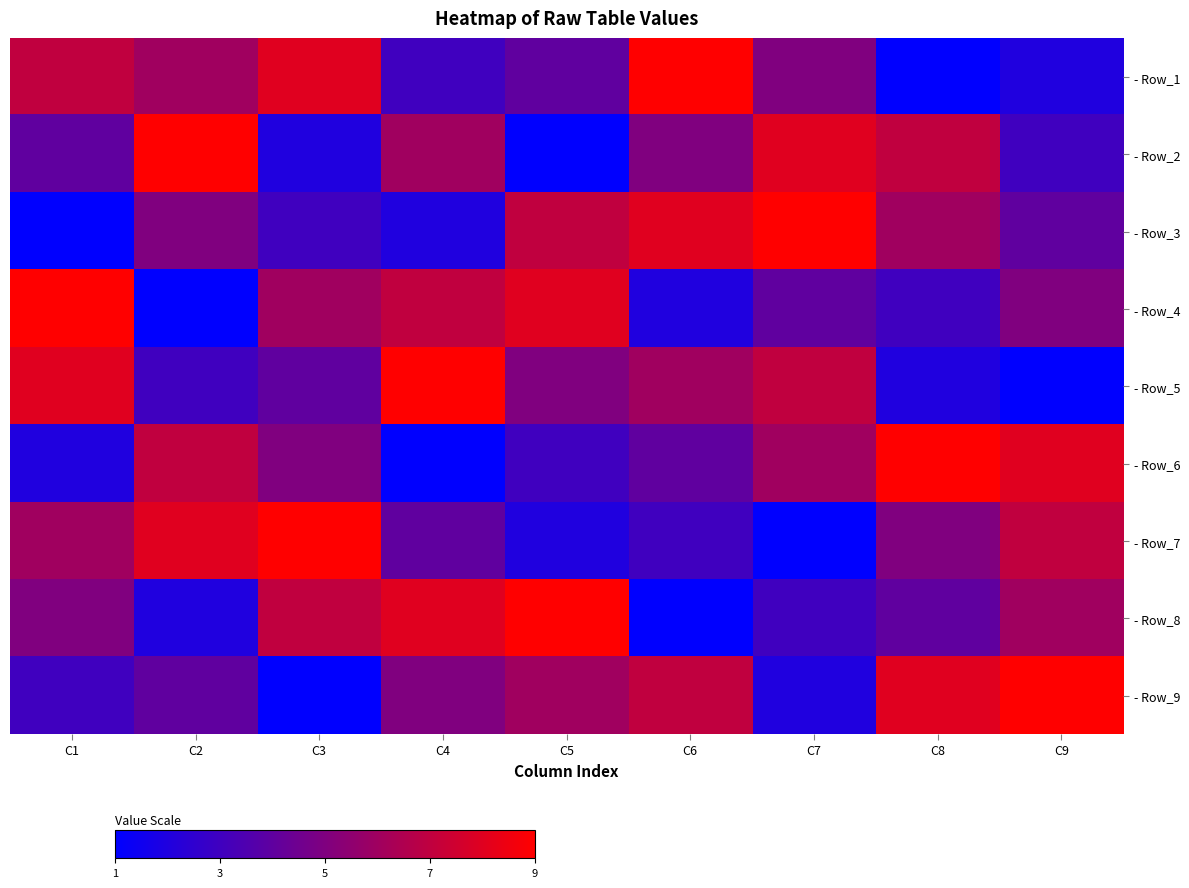

Rank the series by their maximum value, from lowest to highest.

- Row_1, - Row_2, - Row_3, - Row_4, - Row_5, - Row_6, - Row_7, - Row_8, - Row_9